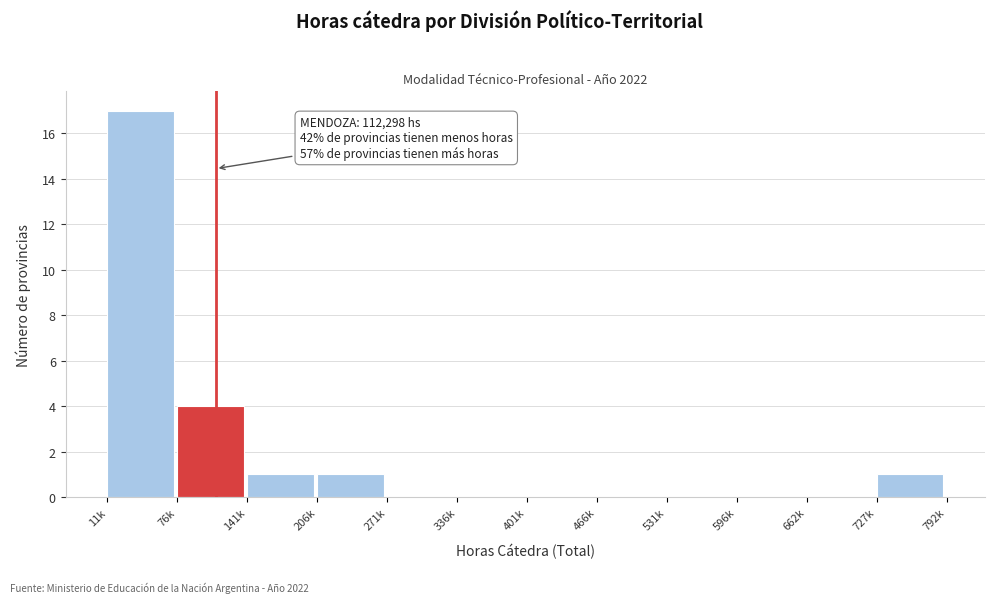

Reading left to right, transcribe all the data shown in this chart.

11k=17	76k=4	141k=1	206k=1	271k=0	336k=0	401k=0	466k=0	531k=0	596k=0	662k=0	727k=1